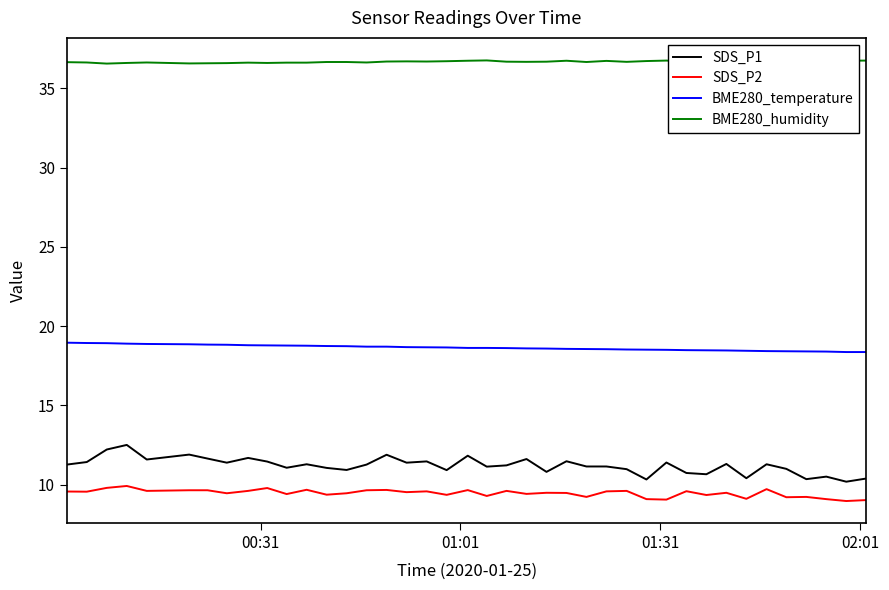

What is the minimum value for SDS_P1?

10.2